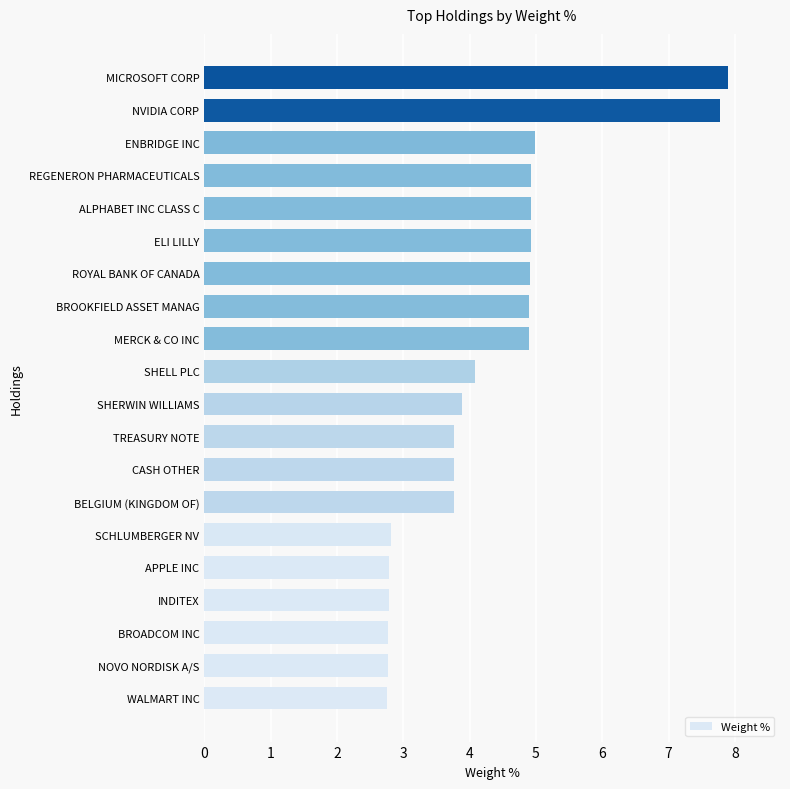

What is the maximum value shown in the chart?

7.9